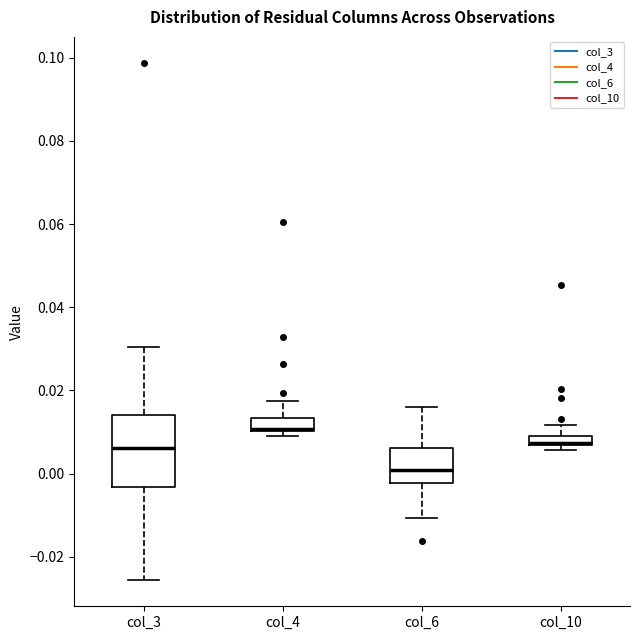

Where does the median line of the box for col_6 sit on the y-axis? The values are not printed on the chart, so give them approximately, as read against the axis.

0.000